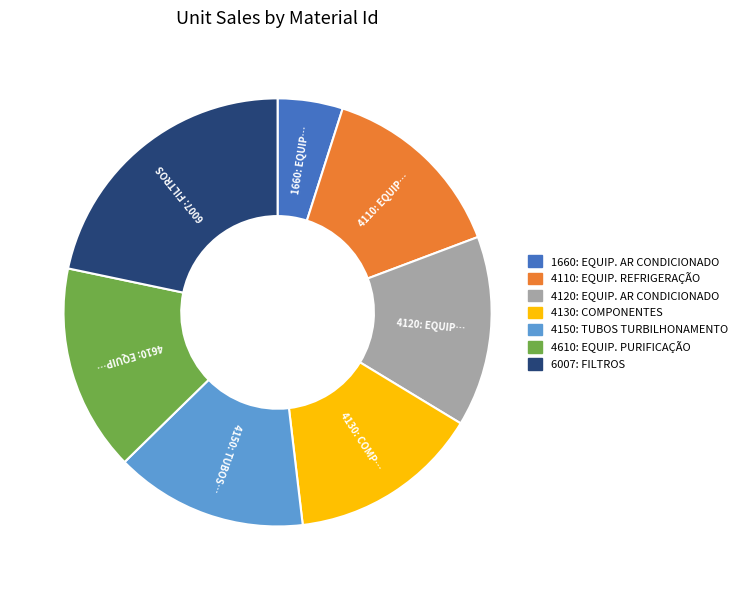

Is there any slice that represents more than half of the pie?

No